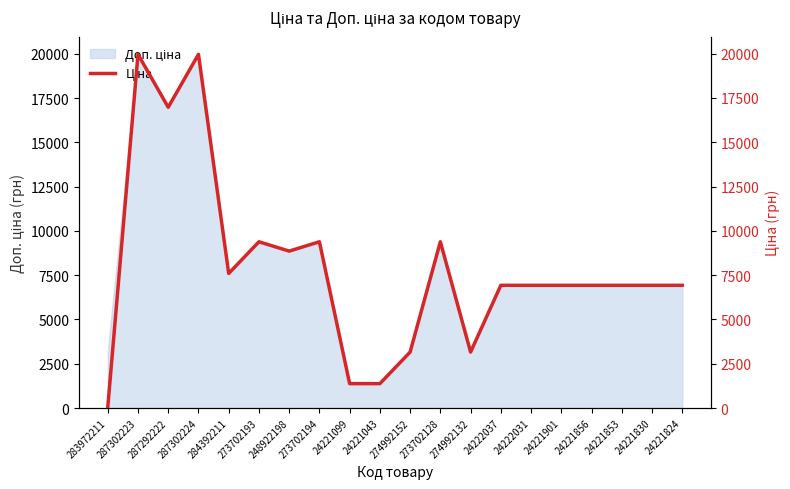

What position from the right is 24222037?

7